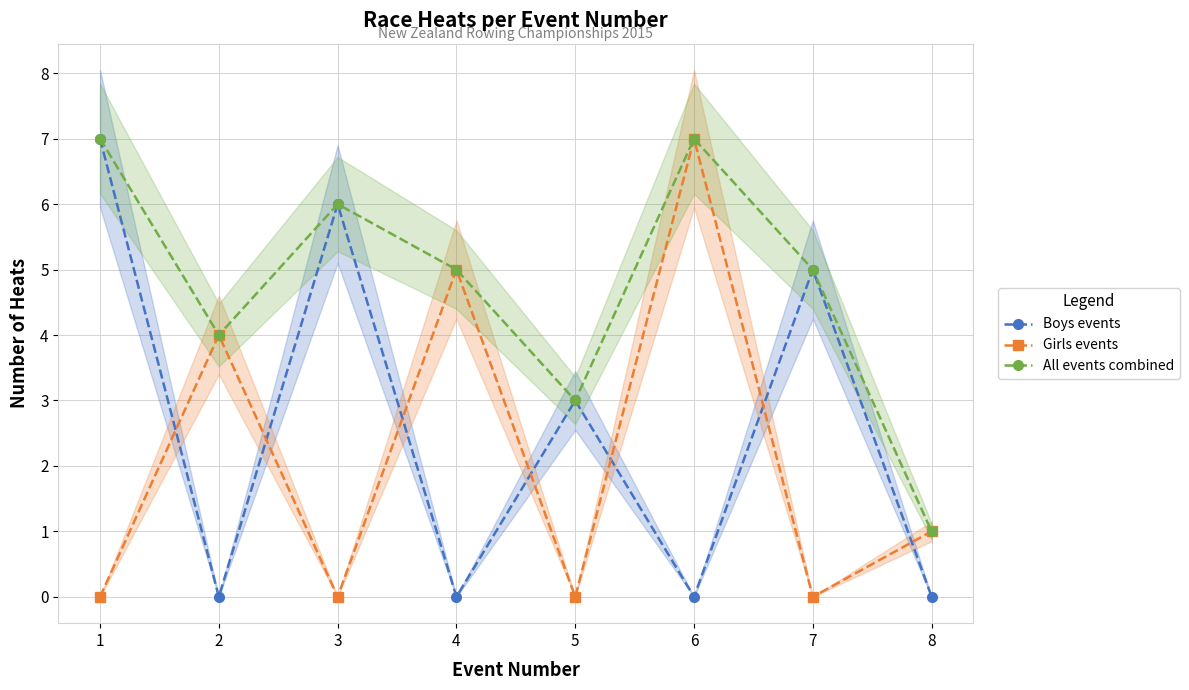

Reading left to right, list all the values displayed in this chart.

Boys events: 7	0	6	0	3	0	5	0
Girls events: 0	4	0	5	0	7	0	1
All events combined: 7	4	6	5	3	7	5	1